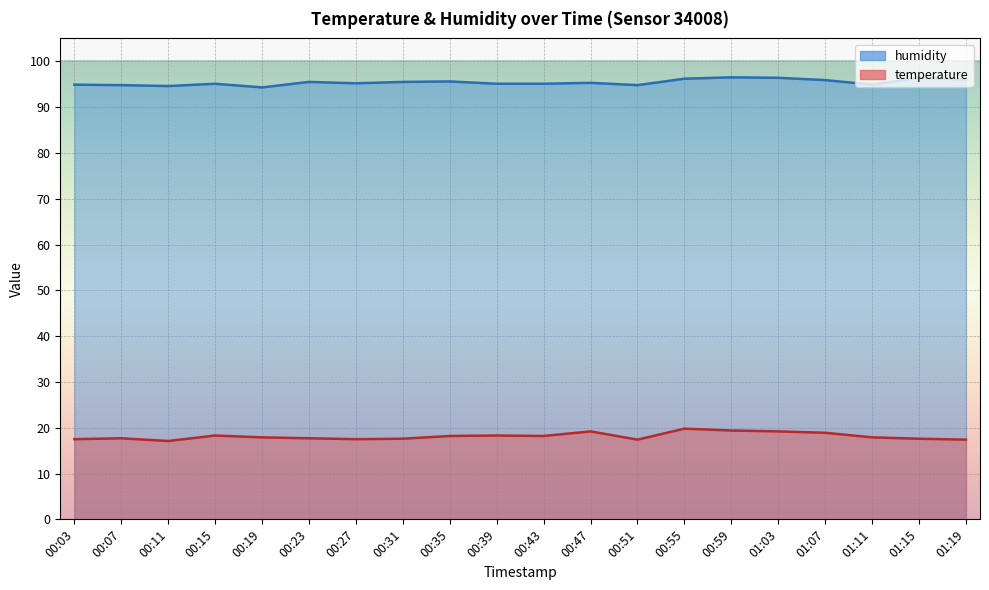

Reading left to right, extract all data points from this chart.

temperature: 00:03=17.5	00:07=17.7	00:11=17.1	00:15=18.3	00:19=17.9	00:23=17.7	00:27=17.5	00:31=17.6	00:35=18.2	00:39=18.3	00:43=18.2	00:47=19.2	00:51=17.4	00:55=19.8	00:59=19.4	01:03=19.2	01:07=18.9	01:11=17.9	01:15=17.6	01:19=17.4
humidity: 00:03=94.9	00:07=94.8	00:11=94.6	00:15=95.1	00:19=94.3	00:23=95.5	00:27=95.2	00:31=95.5	00:35=95.6	00:39=95.1	00:43=95.1	00:47=95.3	00:51=94.8	00:55=96.2	00:59=96.5	01:03=96.4	01:07=95.9	01:11=94.9	01:15=96.4	01:19=96.0